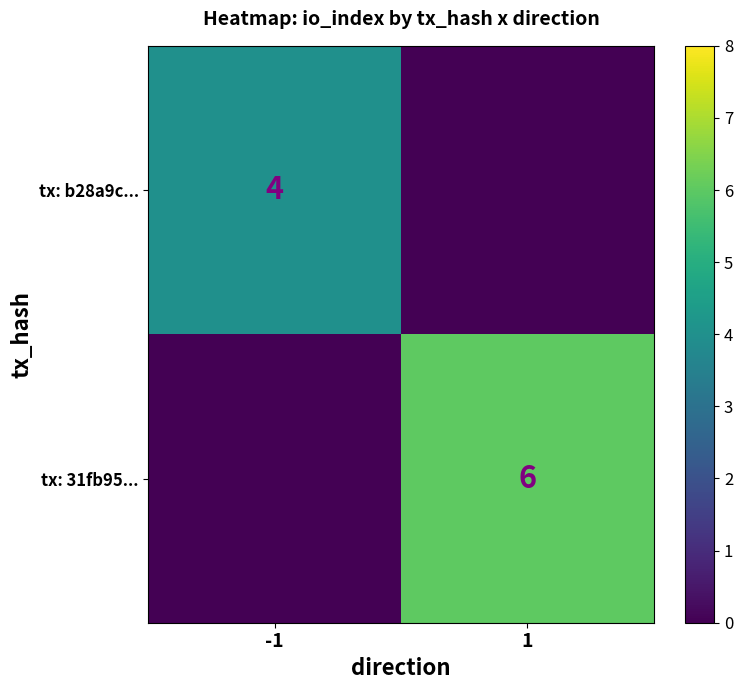

Is it true that tx: 31fb95... equals 10 at 1?

False